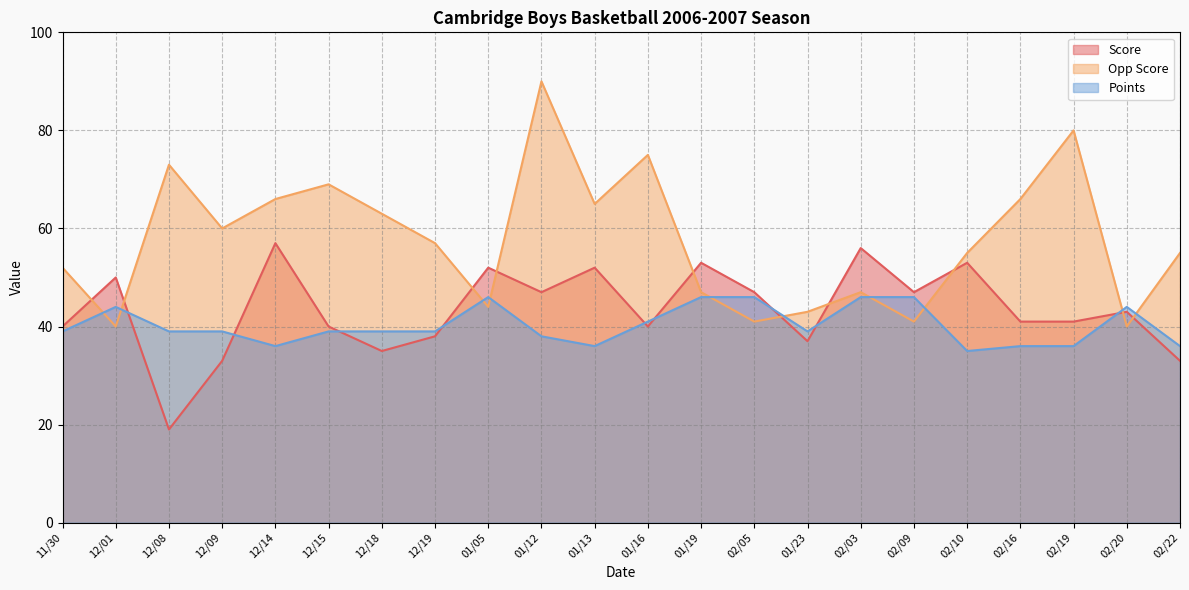

Which label corresponds to the smallest value in the chart?

12/08